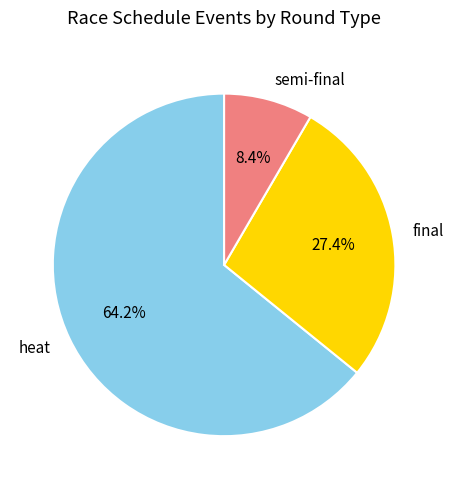

To the nearest percent, what portion does final represent?

27%